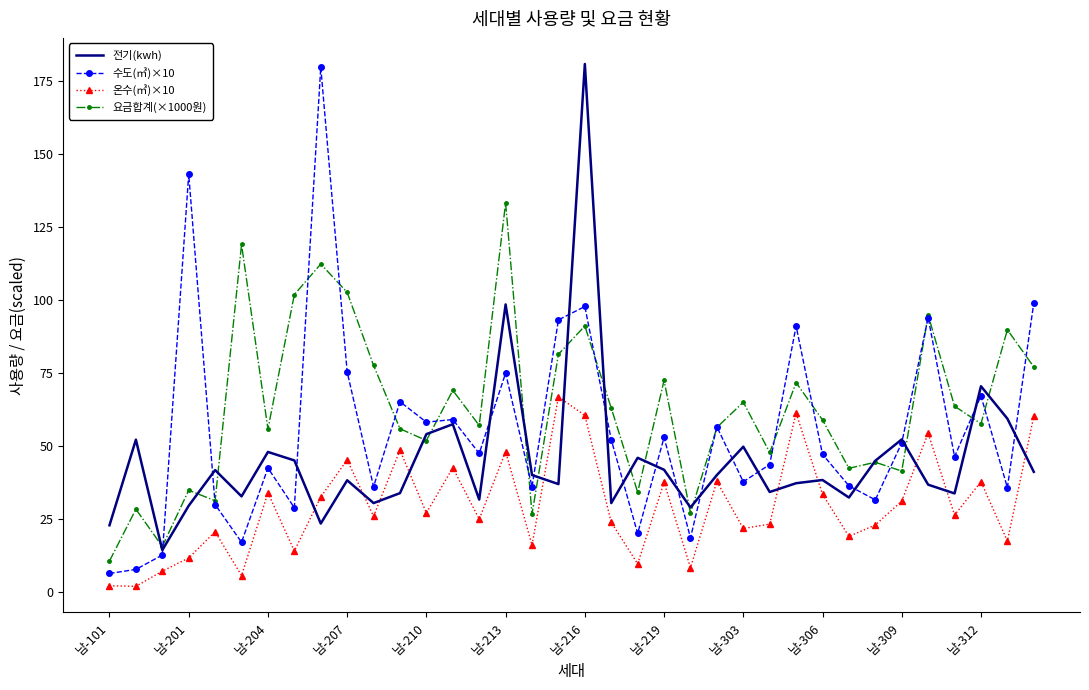

True or false: 온수(㎥)×10 and 수도(㎥)×10 intersect in this chart.

False